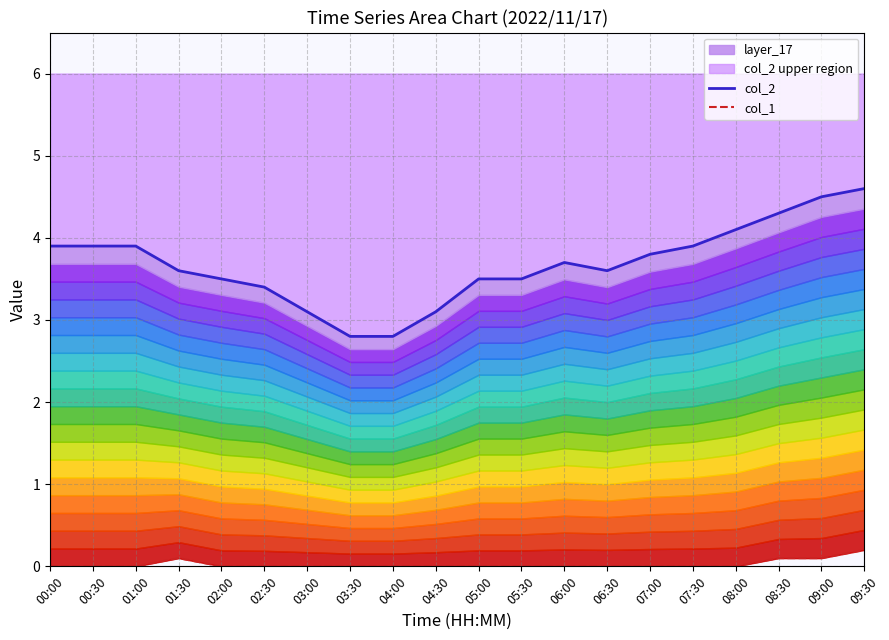

Which category has the lowest value in the col_2 series?

03:30